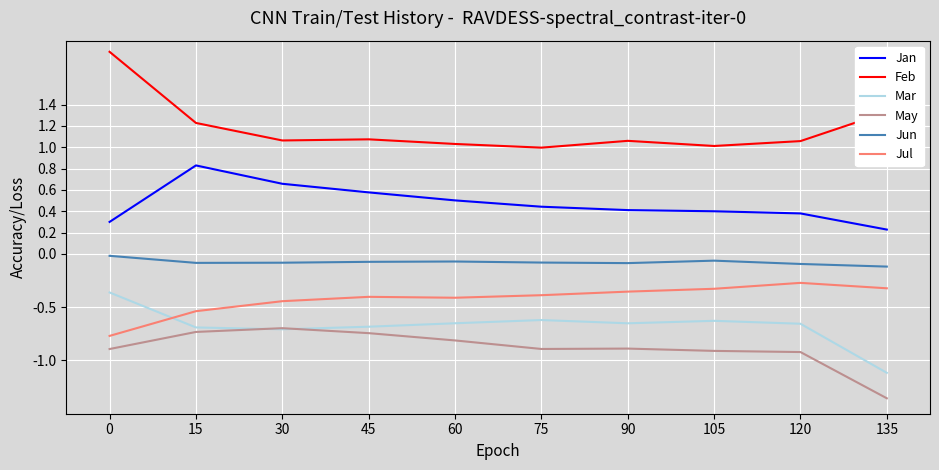

Count the Jan values in the range 0 to 1.

10